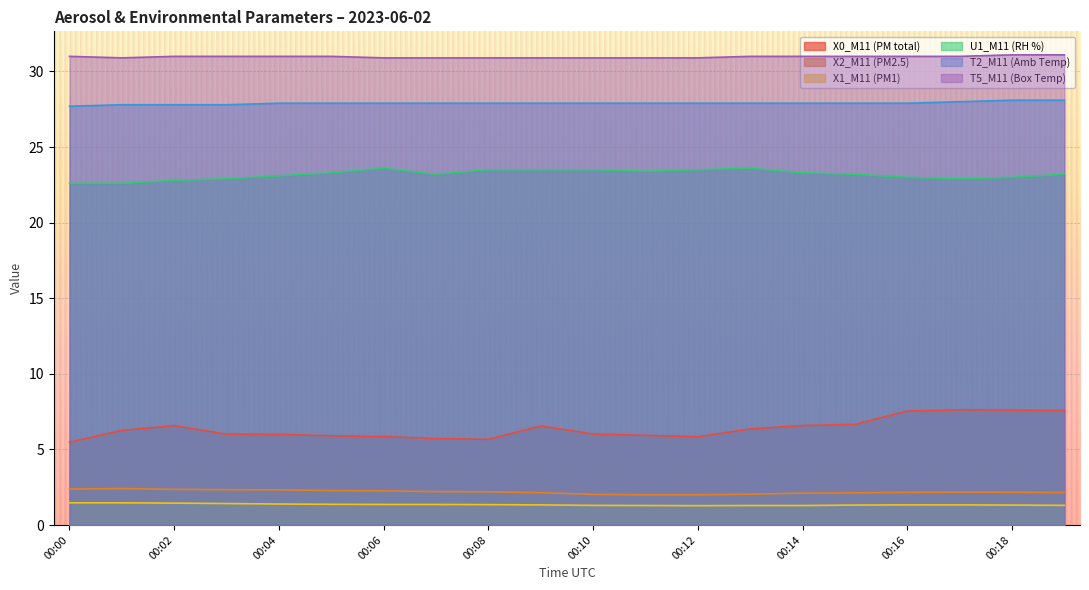

How many lines are shown in the chart?

6